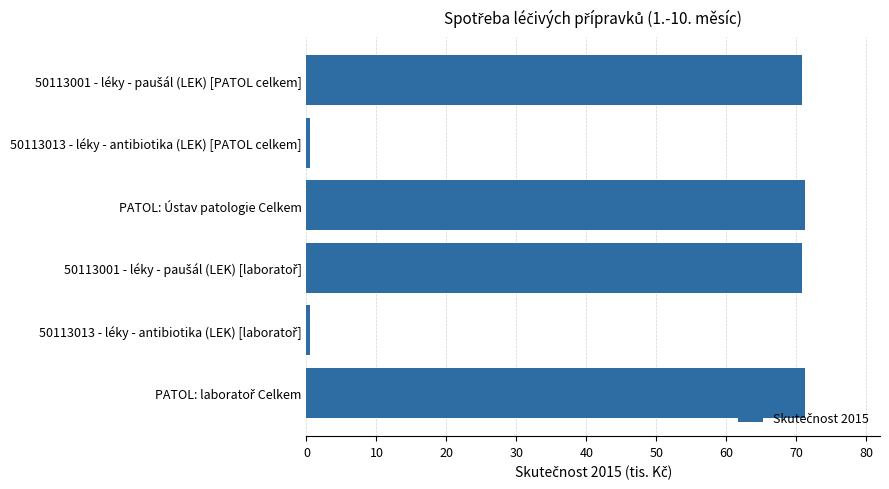

How many values are below 70?

2